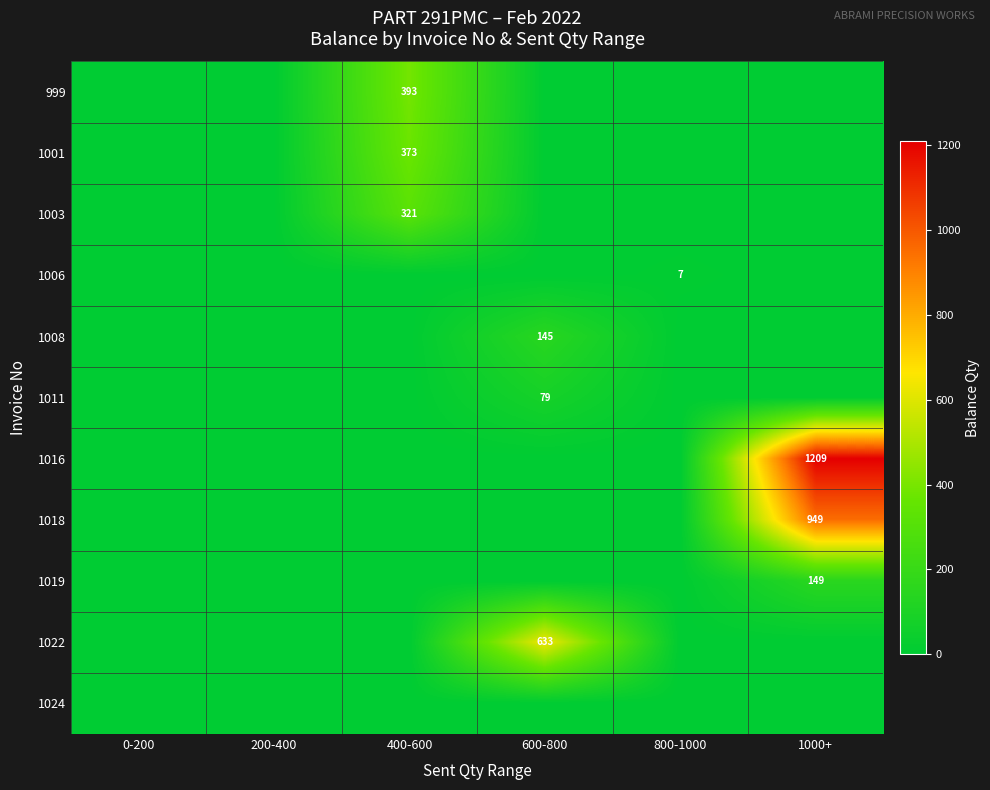

Which series has the largest total across all categories?

1016